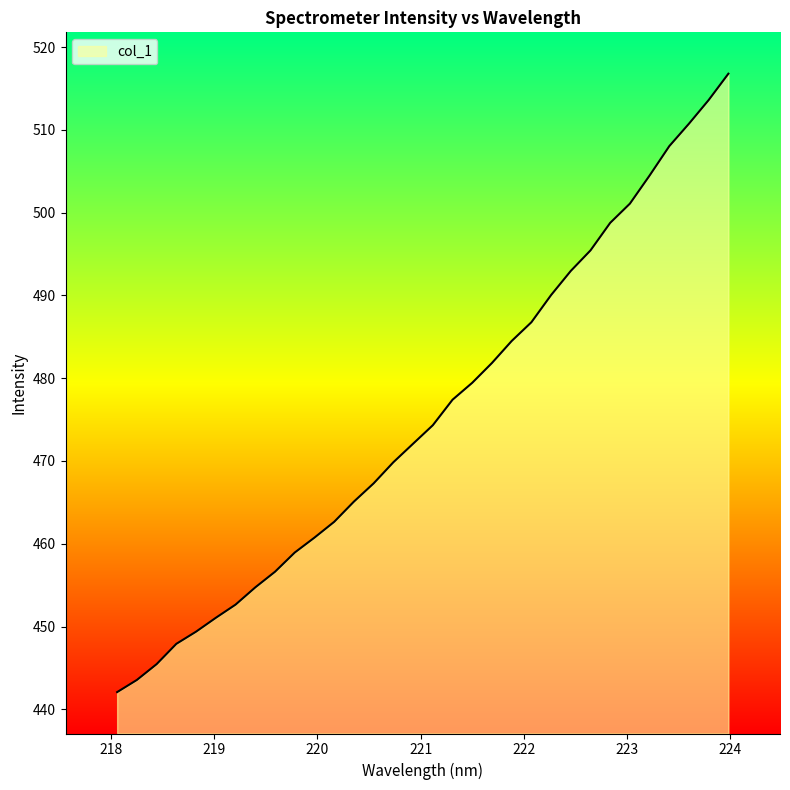

What is the difference between the maximum and minimum values?

74.7